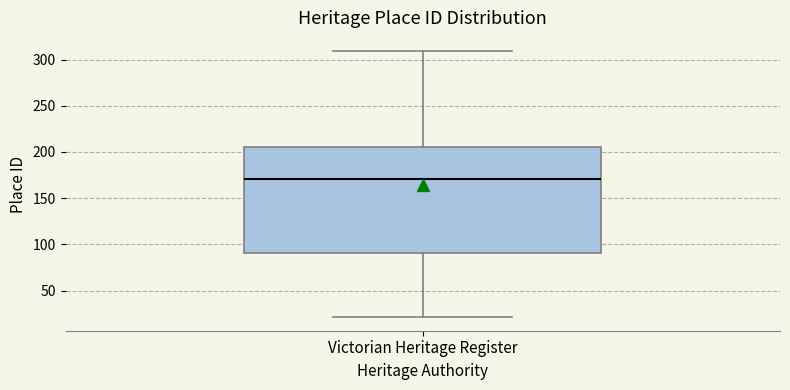

Transcribe this box plot: give where the median line is, the range the box spans, and where the two whiskers end, as read against the y-axis. The values are not printed on the chart, so give them approximately, as read against the axis.

median 170, box 90 to 205, whiskers 20 to 310